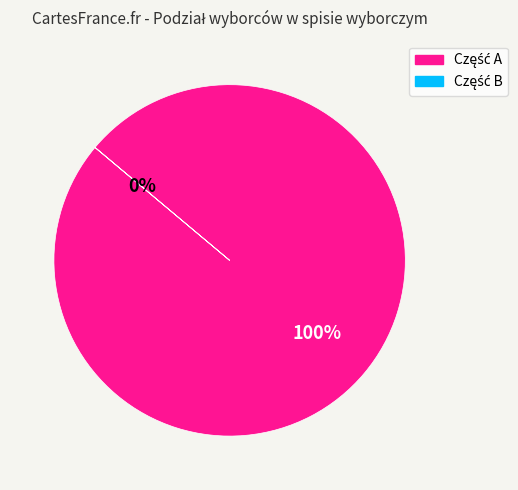

Which slice represents more than half of the pie?

w tym umieszczonych w części A spisu wyborców